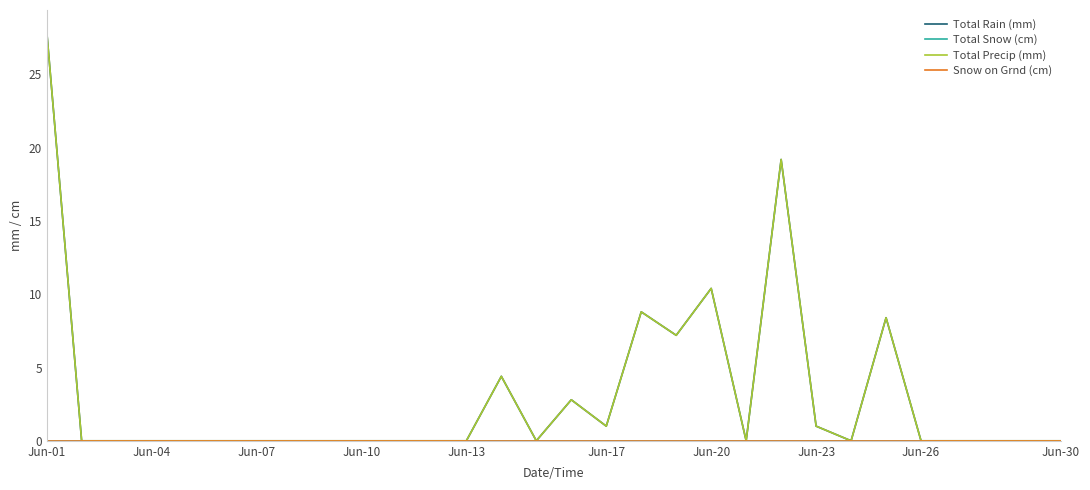

Does the chart display data point markers on the line(s)?

No